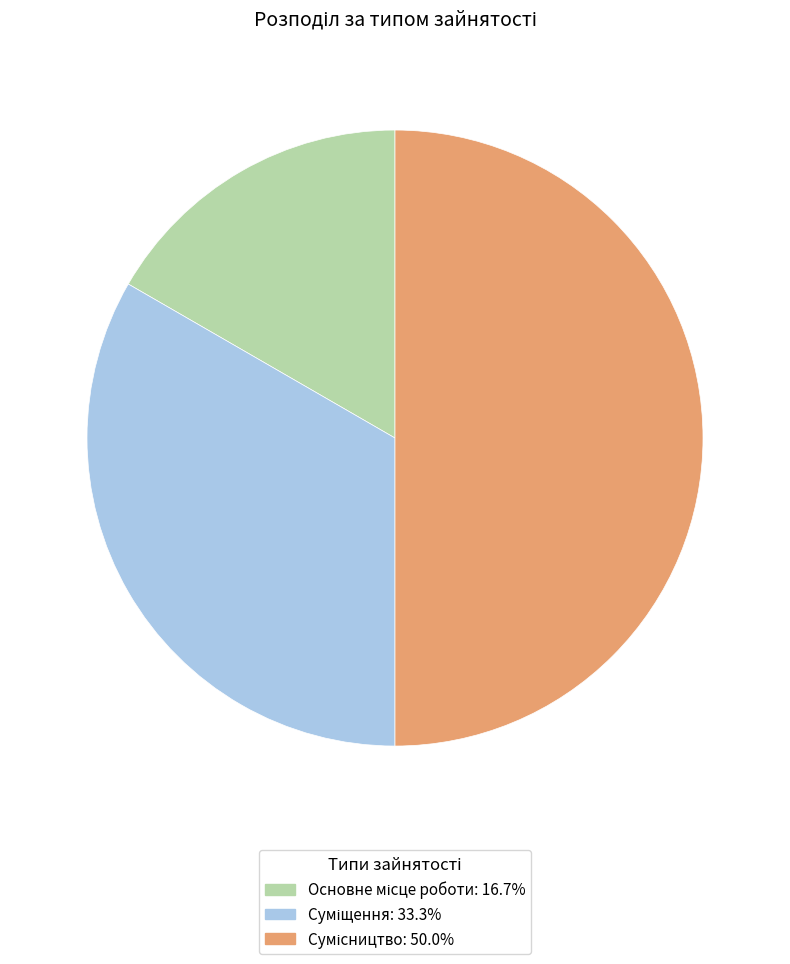

How many segments does this pie chart have?

3